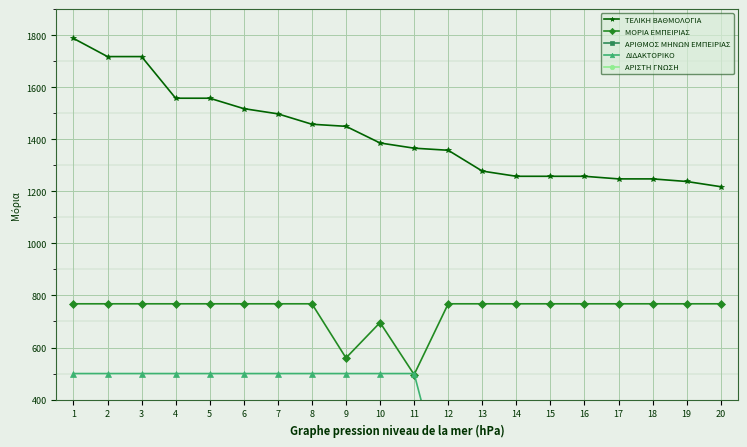

Reading left to right, what are all the values shown in this chart?

ΤΕΛΙΚΗ ΒΑΘΜΟΛΟΓΙΑ: 1788	1718	1718	1558	1558	1518	1498	1458	1450	1386	1366	1358	1278	1258	1258	1258	1248	1248	1238	1218
ΜΟΡΙΑ ΕΜΠΕΙΡΙΑΣ: 768	768	768	768	768	768	768	768	560	696	496	768	768	768	768	768	768	768	768	768
ΑΡΙΘΜΟΣ ΜΗΝΩΝ ΕΜΠΕΙΡΙΑΣ: 96	96	96	96	96	96	96	96	70	87	62	96	96	96	96	96	96	96	96	96
ΔΙΔΑΚΤΟΡΙΚΟ: 500	500	500	500	500	500	500	500	500	500	500	0	0	0	0	0	0	0	0	0
ΑΡΙΣΤΗ ΓΝΩΣΗ: 180	90	90	90	90	90	90	90	90	90	90	90	90	90	90	90	180	180	90	90